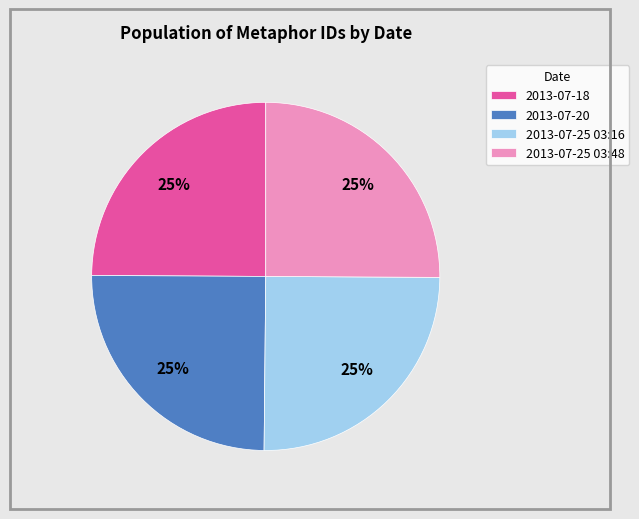

To the nearest percent, what portion does 2013-07-25 03:48 represent?

25%